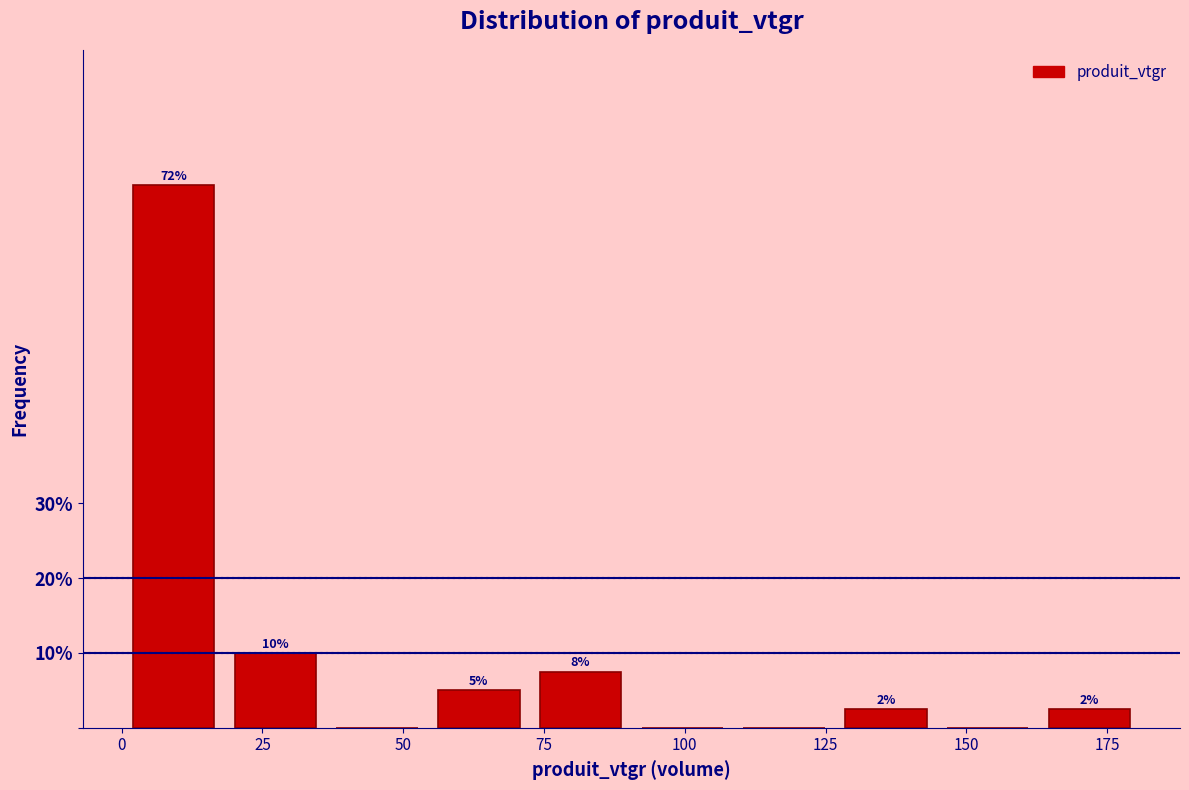

Around what value on the x-axis is the tallest bar? Give the approximate position of its centre, as read against the axis.

10